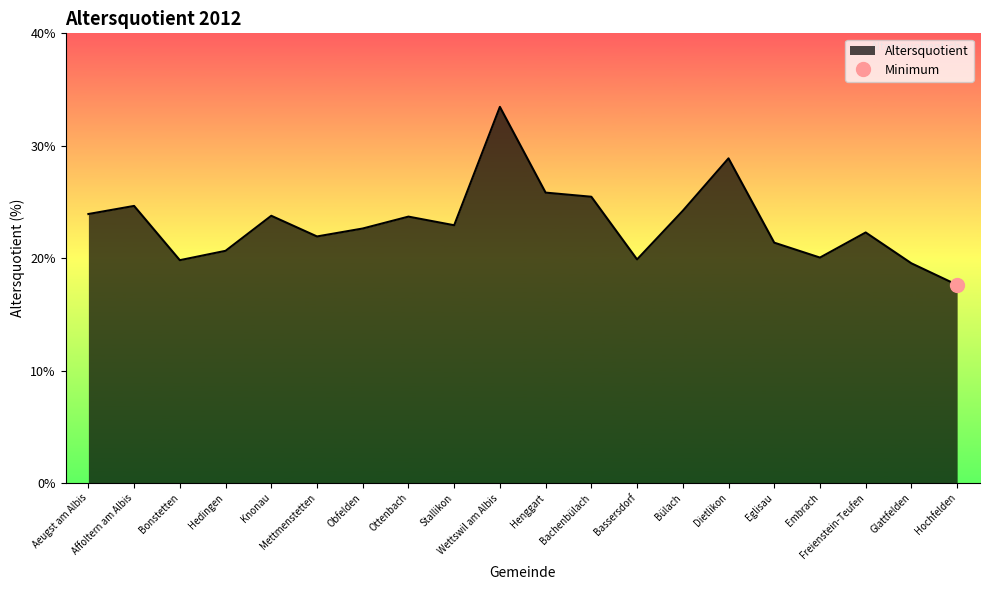

How many data points are less than 22?

8